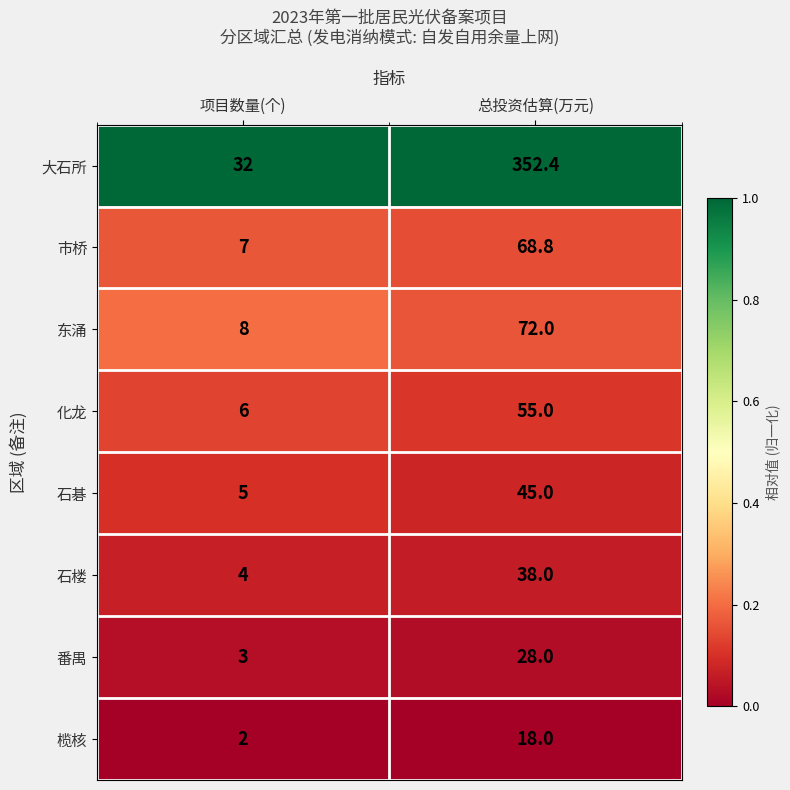

Which category has the highest value in the 石碁 series?

总投资估算(万元)